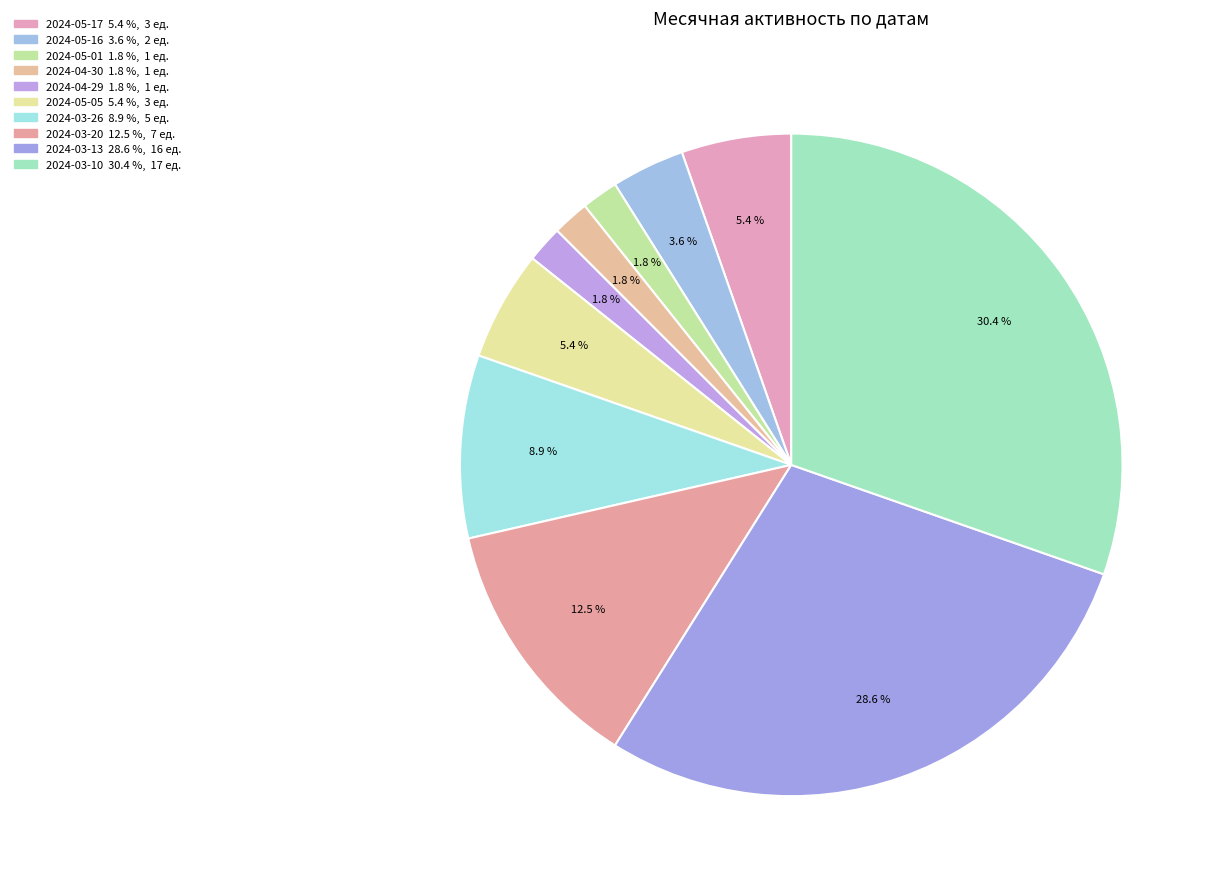

What percentage is the 2024-03-26 slice, to the nearest percent?

9%